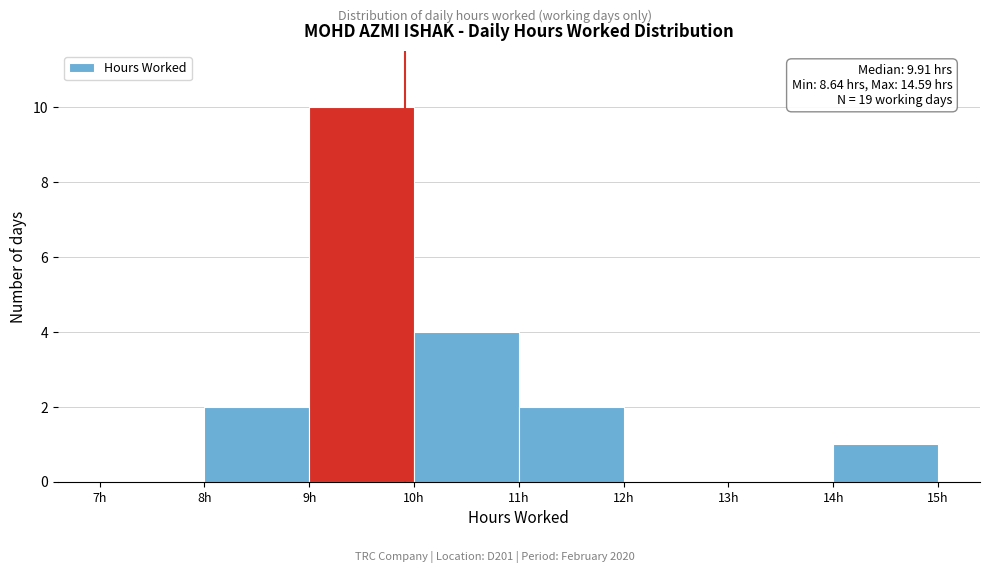

Over which range of the x-axis is the bar tallest?

9 to 10